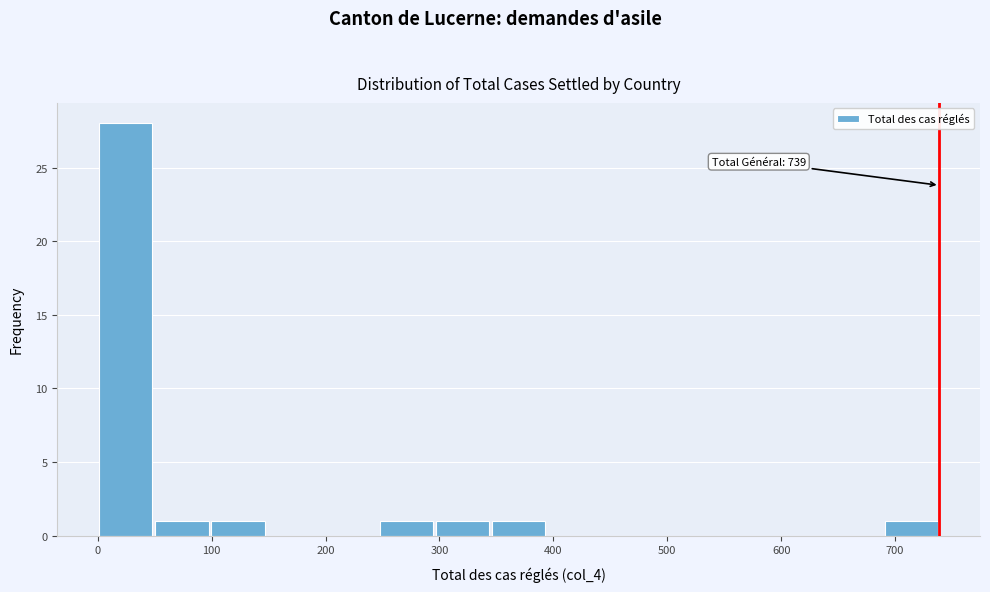

Over which range of the x-axis is the bar tallest?

0 to 50